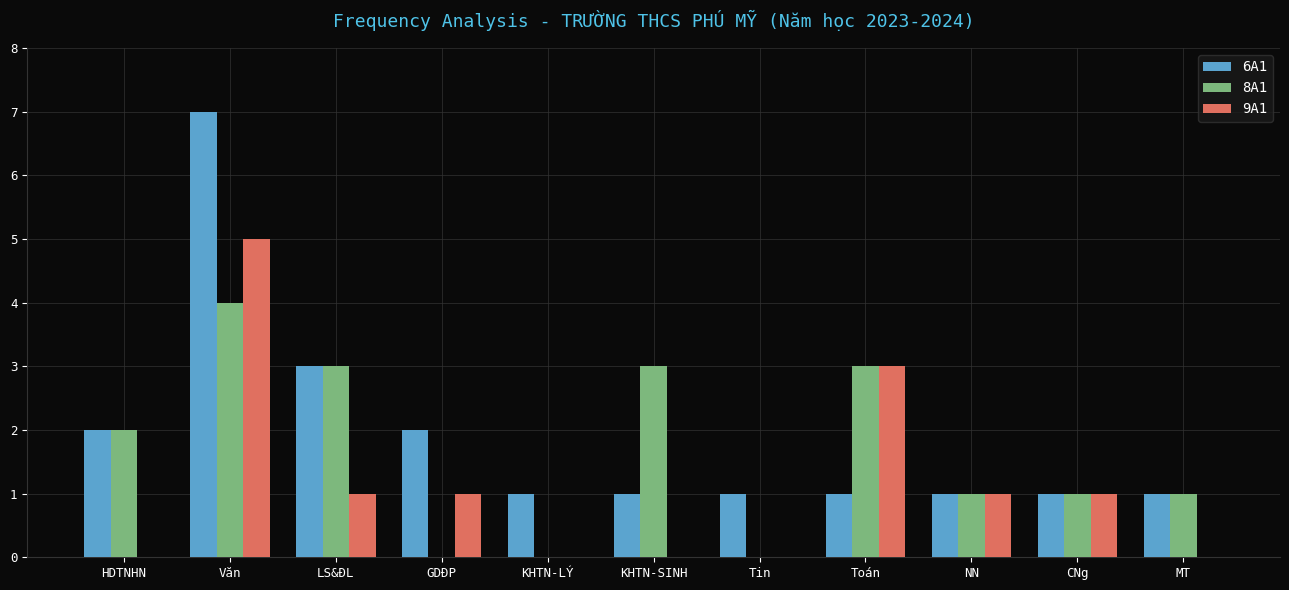

Reading left to right, list all the values displayed in this chart.

6A1: 2	7	3	2	1	1	1	1	1	1	1
8A1: 2	4	3	0	0	3	0	3	1	1	1
9A1: 0	5	1	1	0	0	0	3	1	1	0